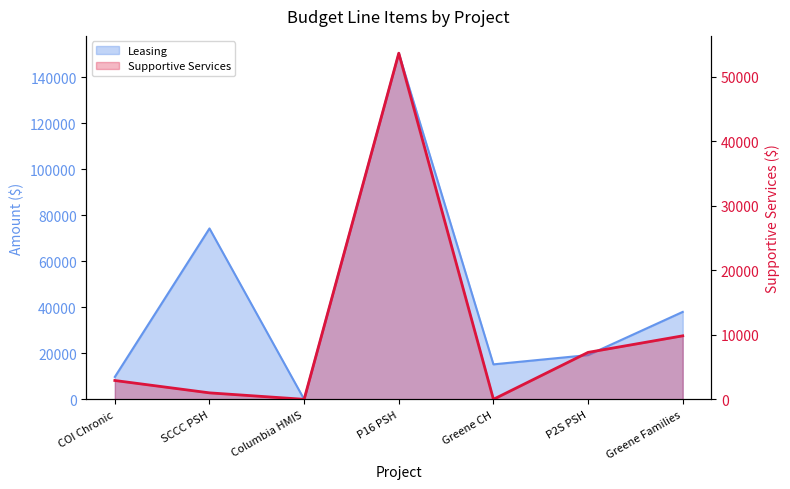

What is the difference between the maximum and minimum values in the Supportive Services series?

53639